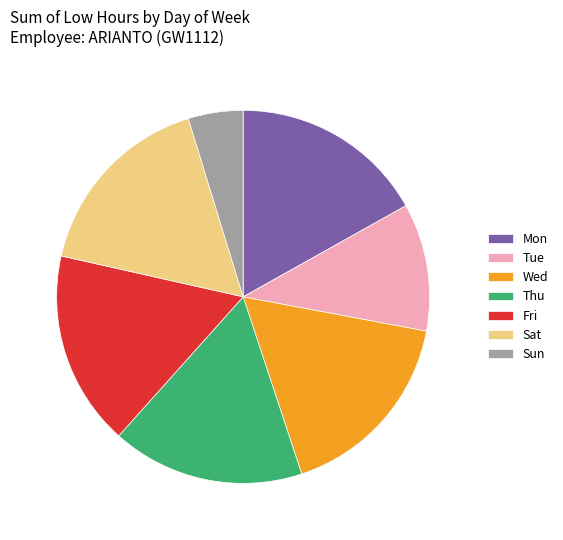

Is the sum of Thu and Mon greater than half?

No